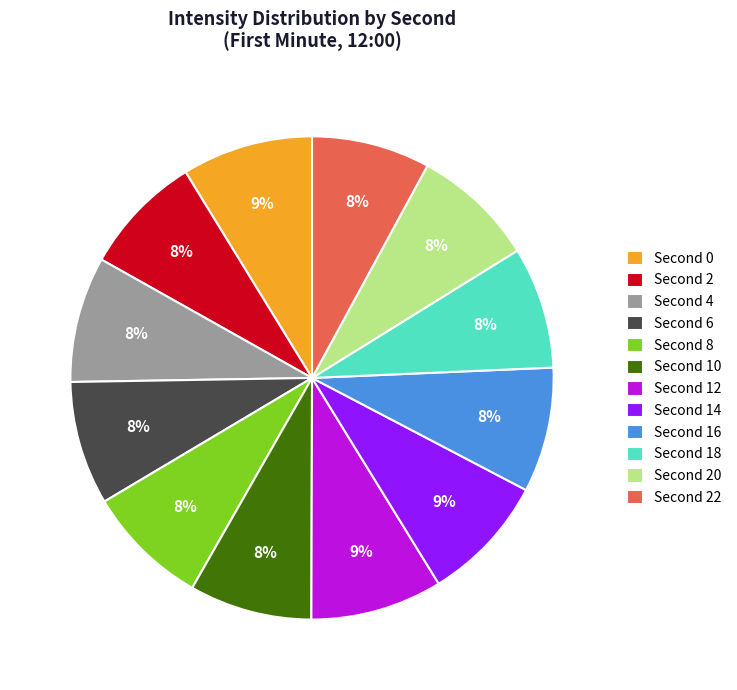

How many segments does this pie chart have?

12